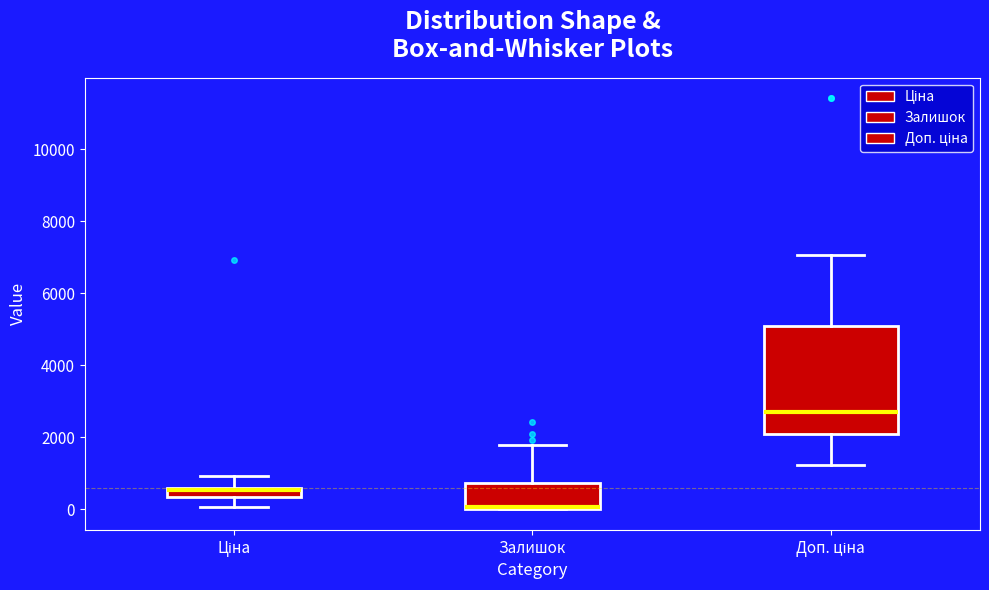

Where is the lower edge of the box for Залишок on the y-axis? The values are not printed on the chart, so give them approximately, as read against the axis.

0